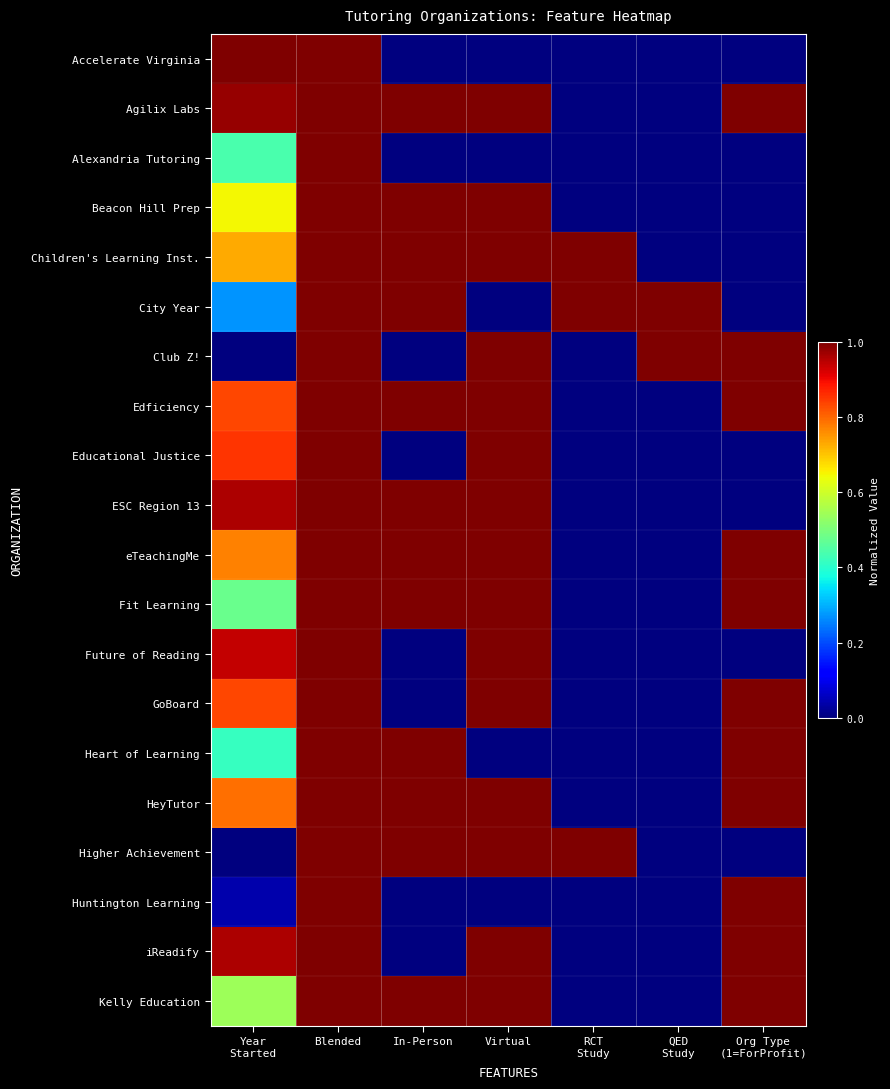

What is the greatest value displayed?

1.0